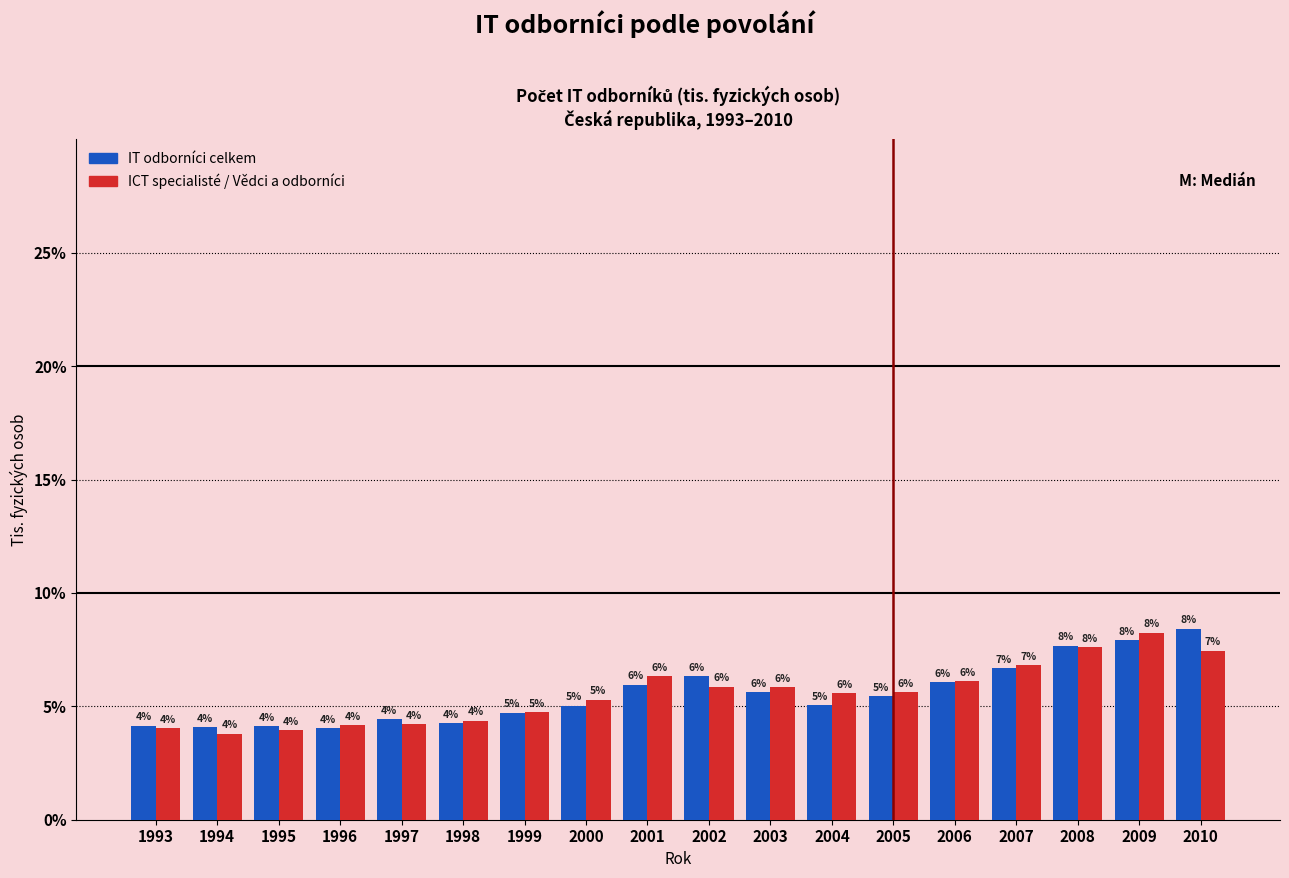

At which label does ICT specialisté / Vědci a odborníci reach its peak?

2009